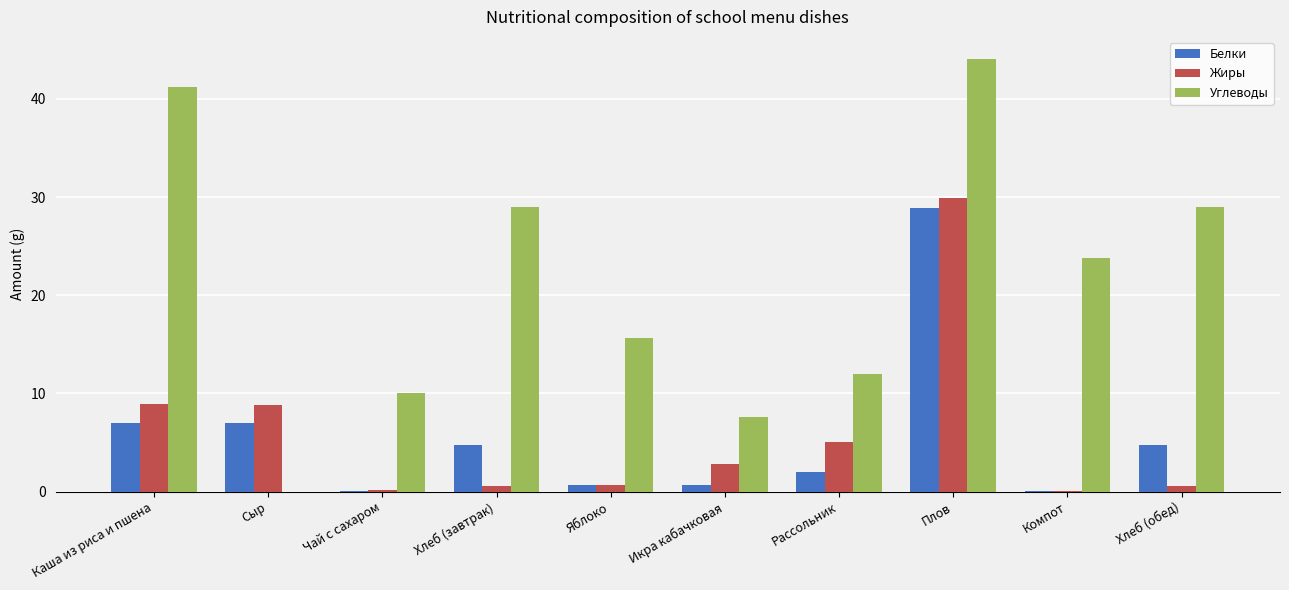

Is it true that Углеводы equals 12.0 at Рассольник?

True